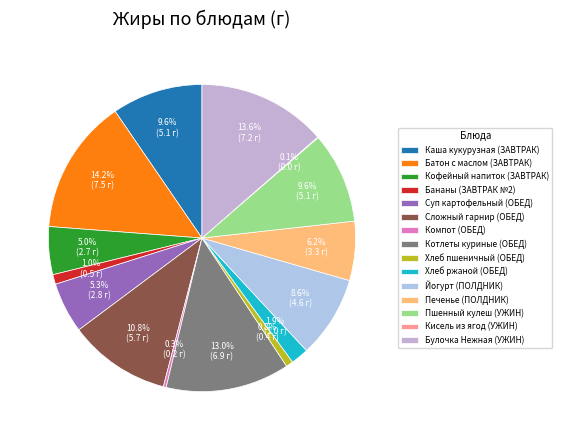

What is the change in value from Котлеты куриные to Йогурт?

-2.3